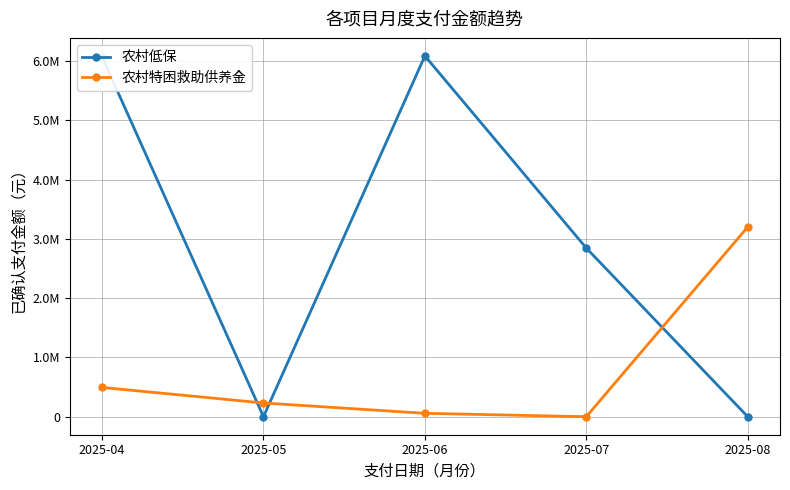

What is the difference between the maximum and minimum values in the 农村特困救助供养金 series?

3200000